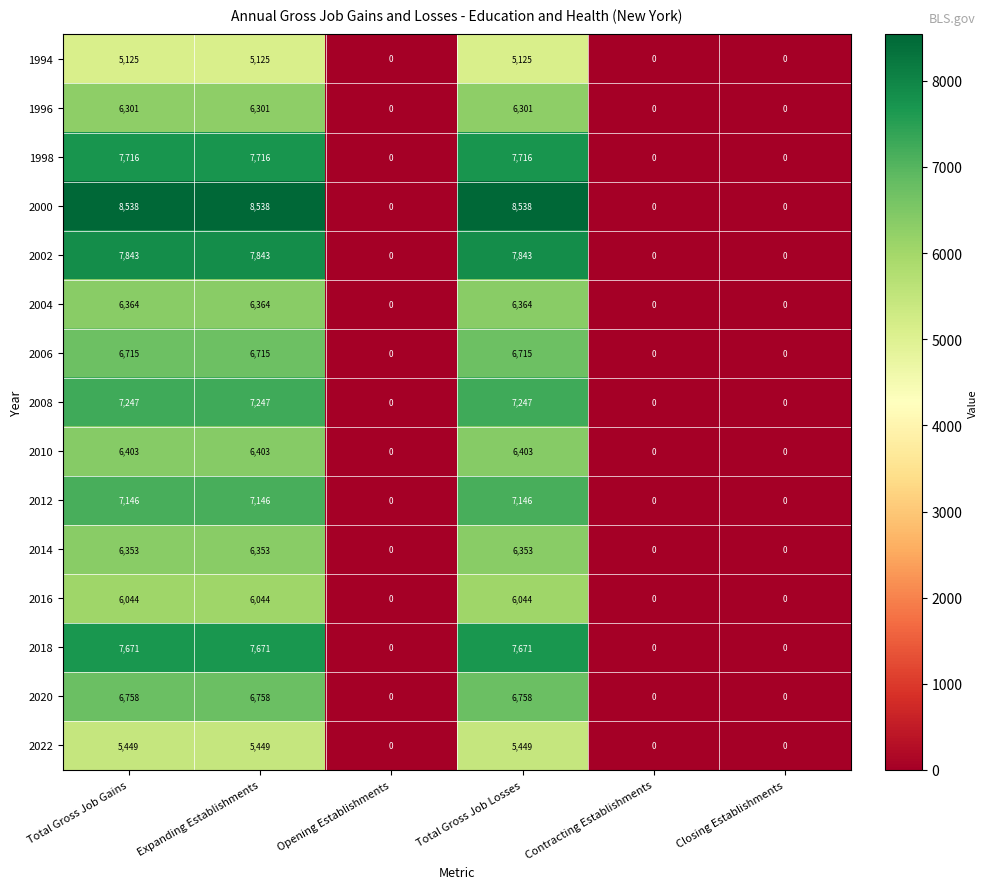

At how many categories does at least one series exceed 5924?

3